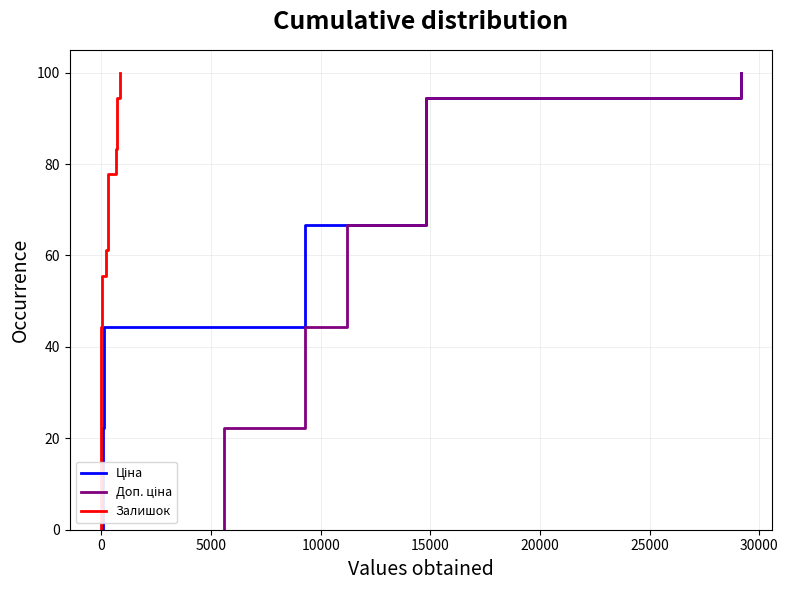

The value of Доп. ціна at 13 is 108.2. True or false?

False